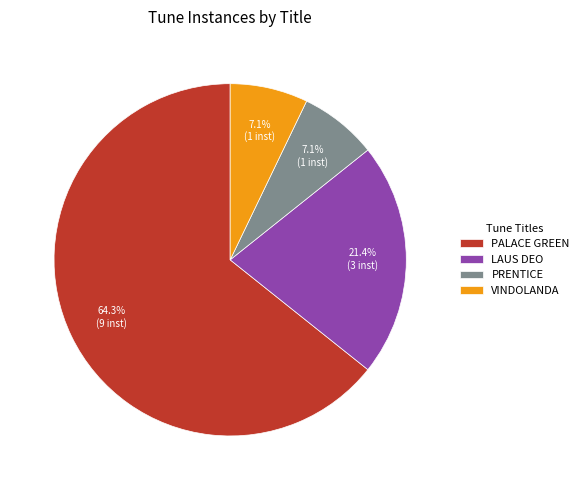

To the nearest percent, what portion does VINDOLANDA represent?

7%